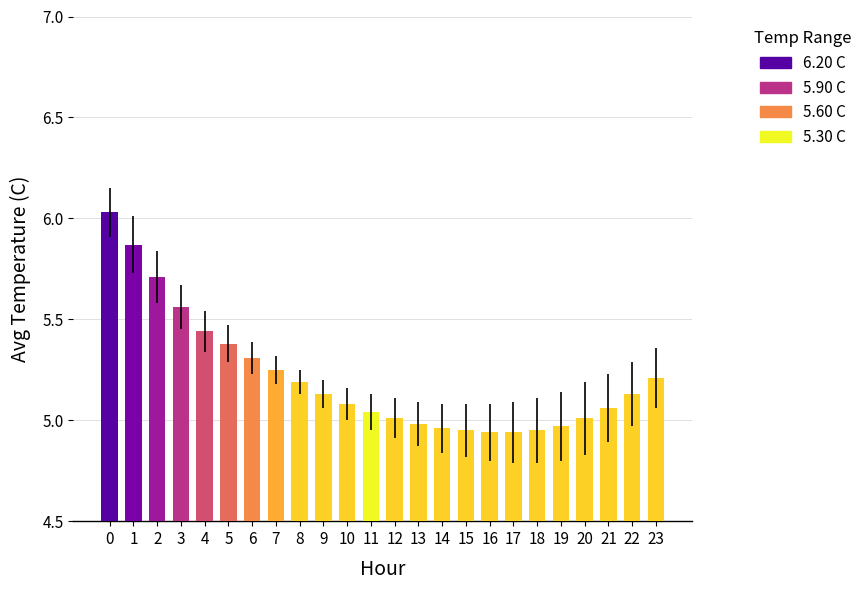

Count the number of data series in this chart.

1